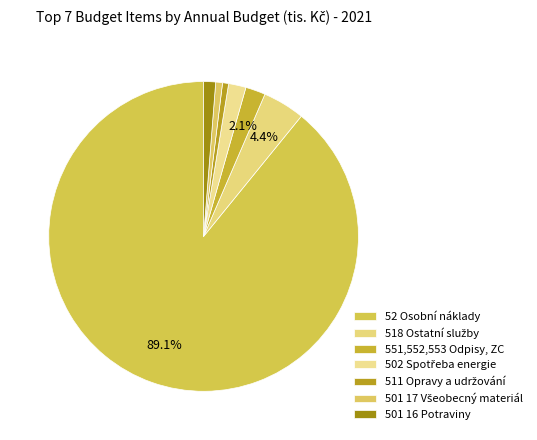

Count the number of slices in the pie.

7